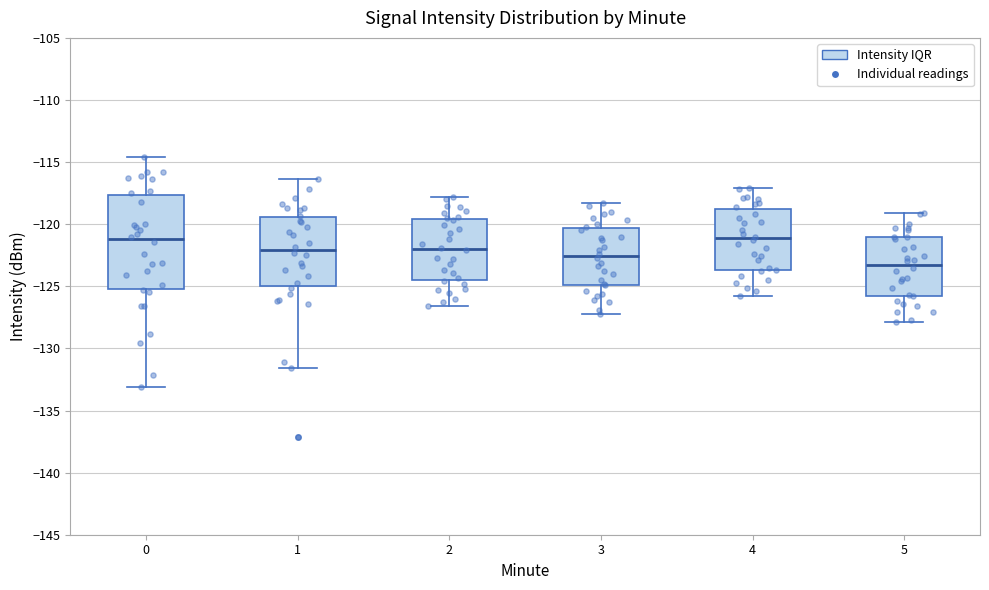

Reading left to right, transcribe this box plot: for each box, give where its median line is, the range the box spans, and where its two whiskers end, as read against the y-axis. The values are not printed on the chart, so give them approximately, as read against the axis.

0: median -121.0, box -125.0 to -117.5, whiskers -133.0 to -114.5
1: median -122.0, box -125.0 to -119.5, whiskers -131.5 to -116.5
2: median -122.0, box -124.5 to -119.5, whiskers -126.5 to -118.0
3: median -122.5, box -125.0 to -120.5, whiskers -127.0 to -118.5
4: median -121.0, box -123.5 to -118.5, whiskers -126.0 to -117.0
5: median -123.0, box -126.0 to -121.0, whiskers -128.0 to -119.0